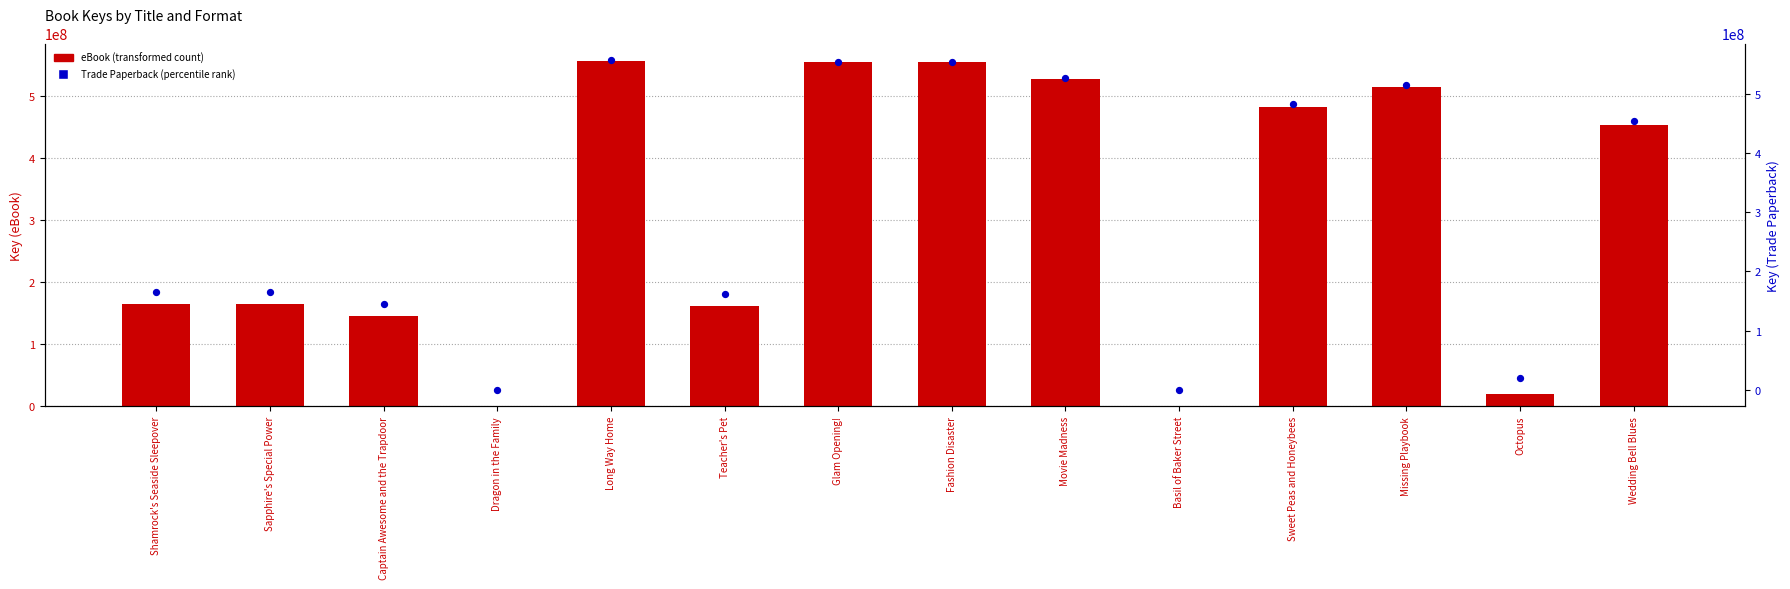

Which series contains the highest Y value?

eBook